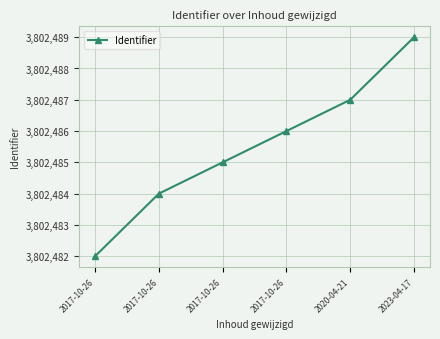

Reading left to right, transcribe all the data shown in this chart.

2017-10-26=3802482	2017-10-26=3802484	2017-10-26=3802485	2017-10-26=3802486	2020-04-21=3802487	2023-04-17=3802489